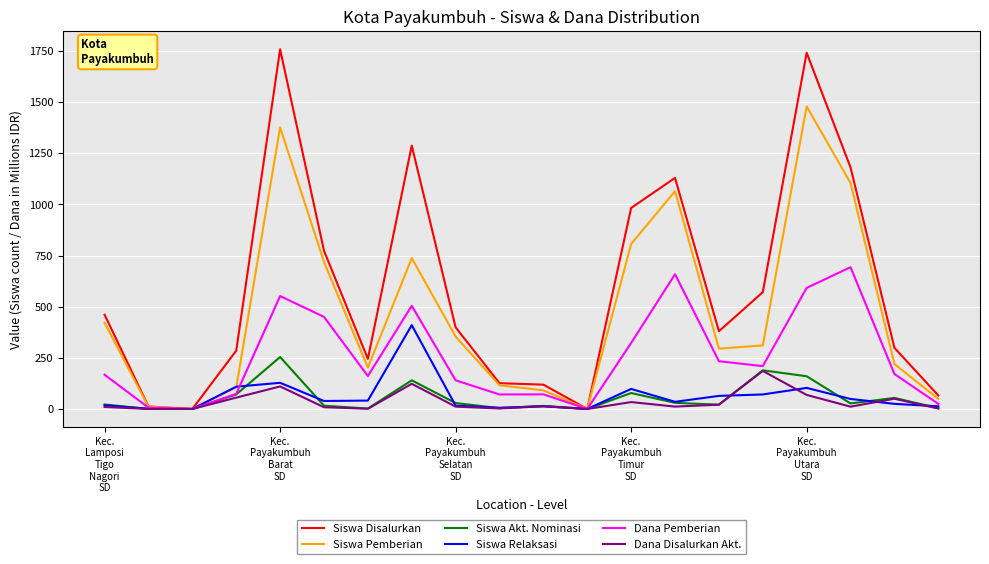

Which series has the largest total across all categories?

Siswa Disalurkan